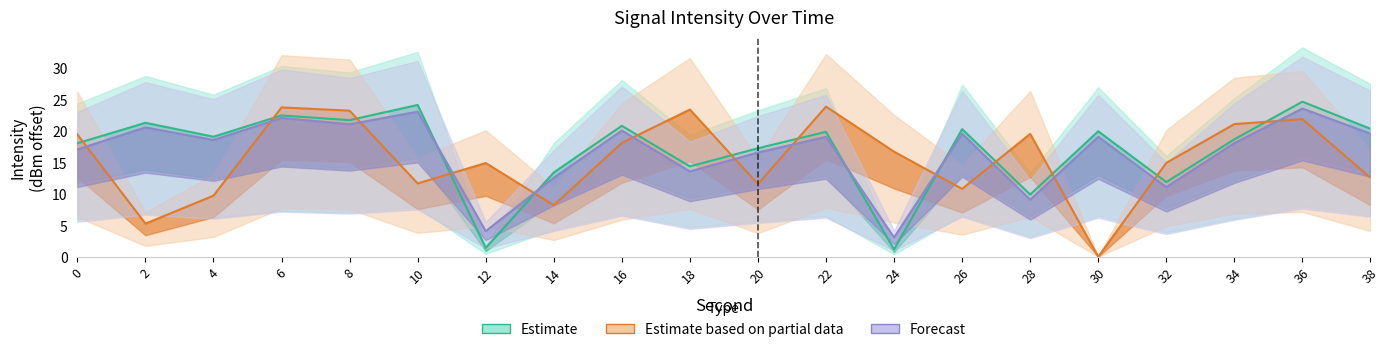

In Estimate, how many points are lower than both neighbors (excluding endpoints)?

7